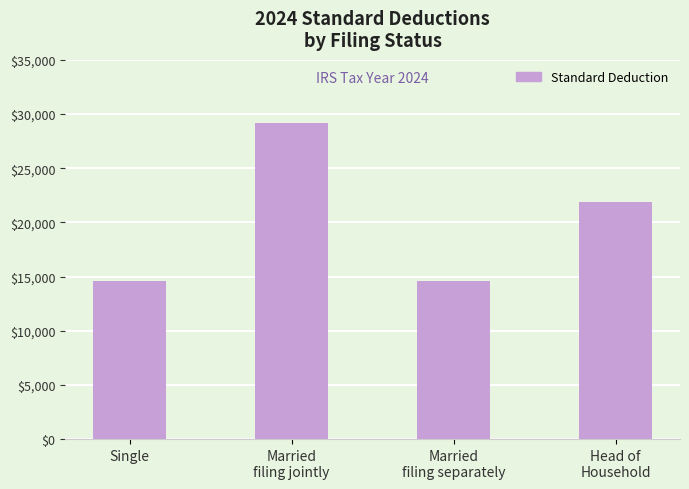

Is it true that the value at Married
filing separately is 20047?

False